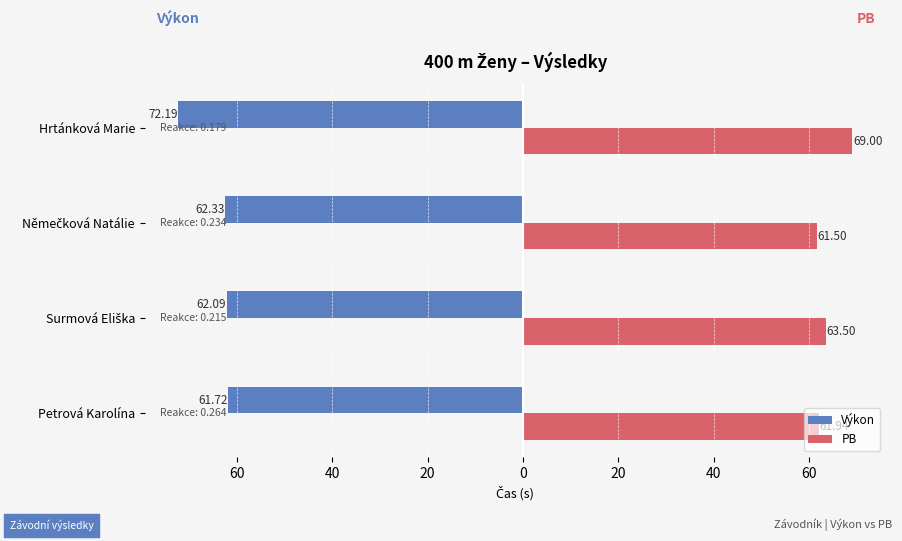

Count the number of categories in the chart.

4